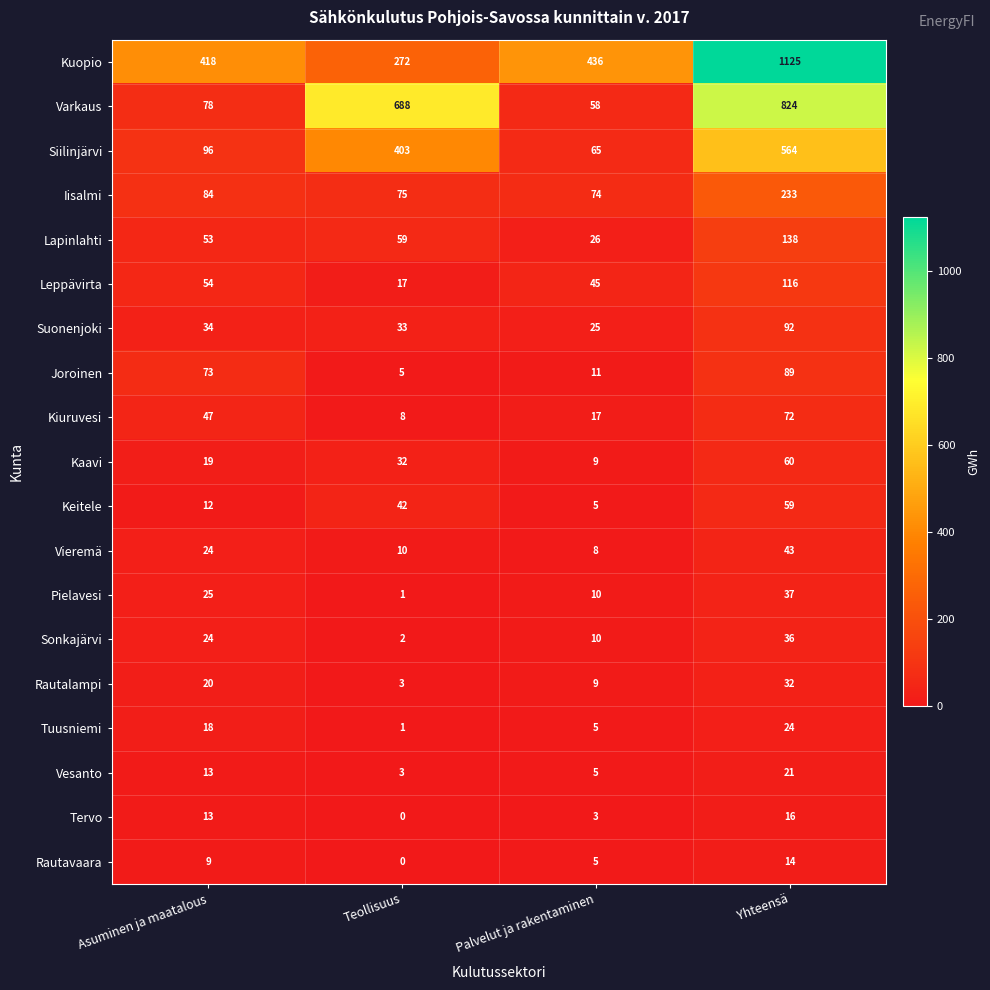

Is it true that Rautavaara equals 0 at Teollisuus?

True